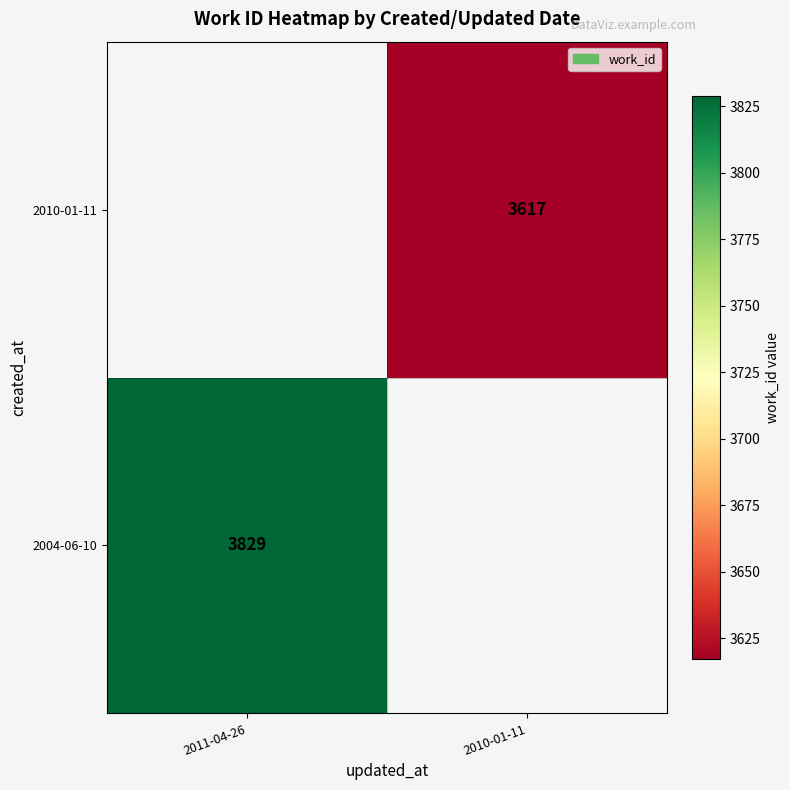

The value of 2010-01-11 at 2010-01-11 is 3617. True or false?

True